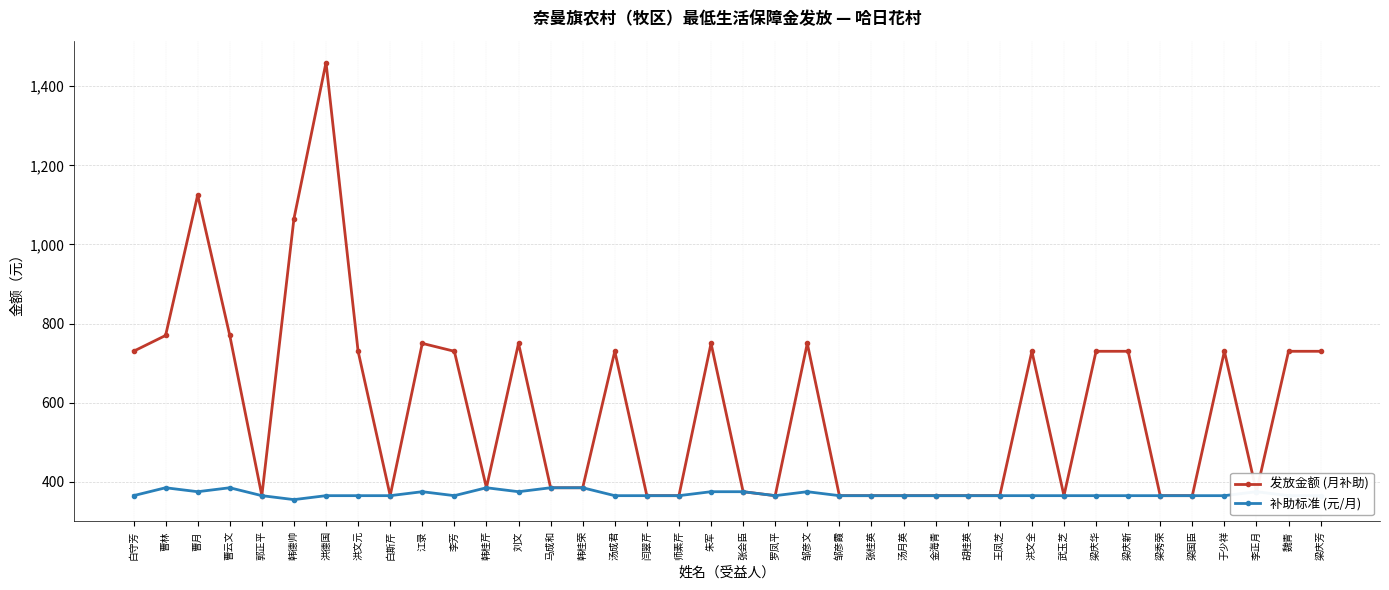

How many distinct data groups are displayed?

2